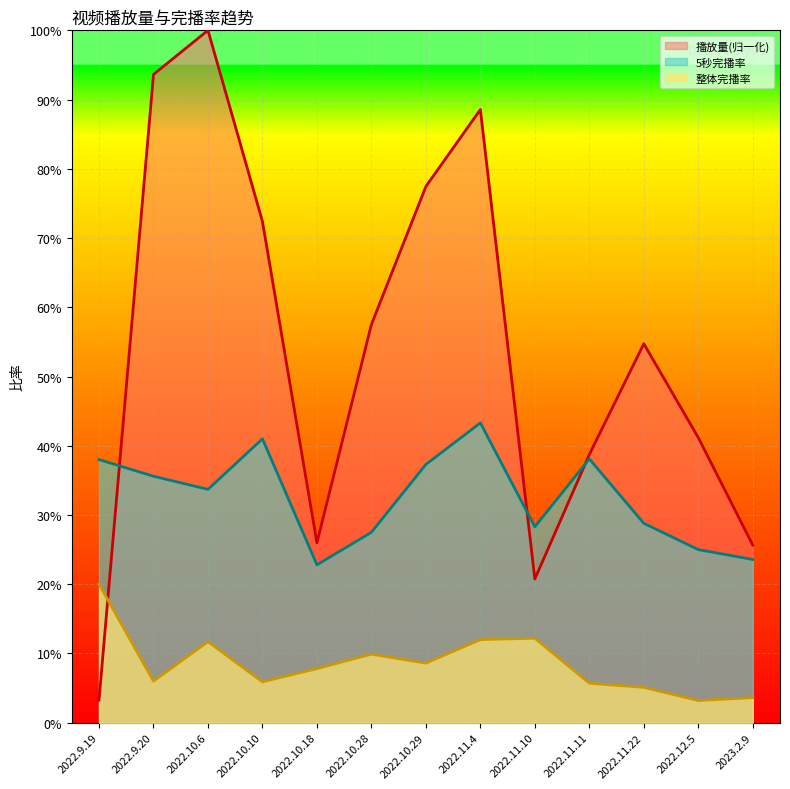

What position from the right is 2022.11.4?

6